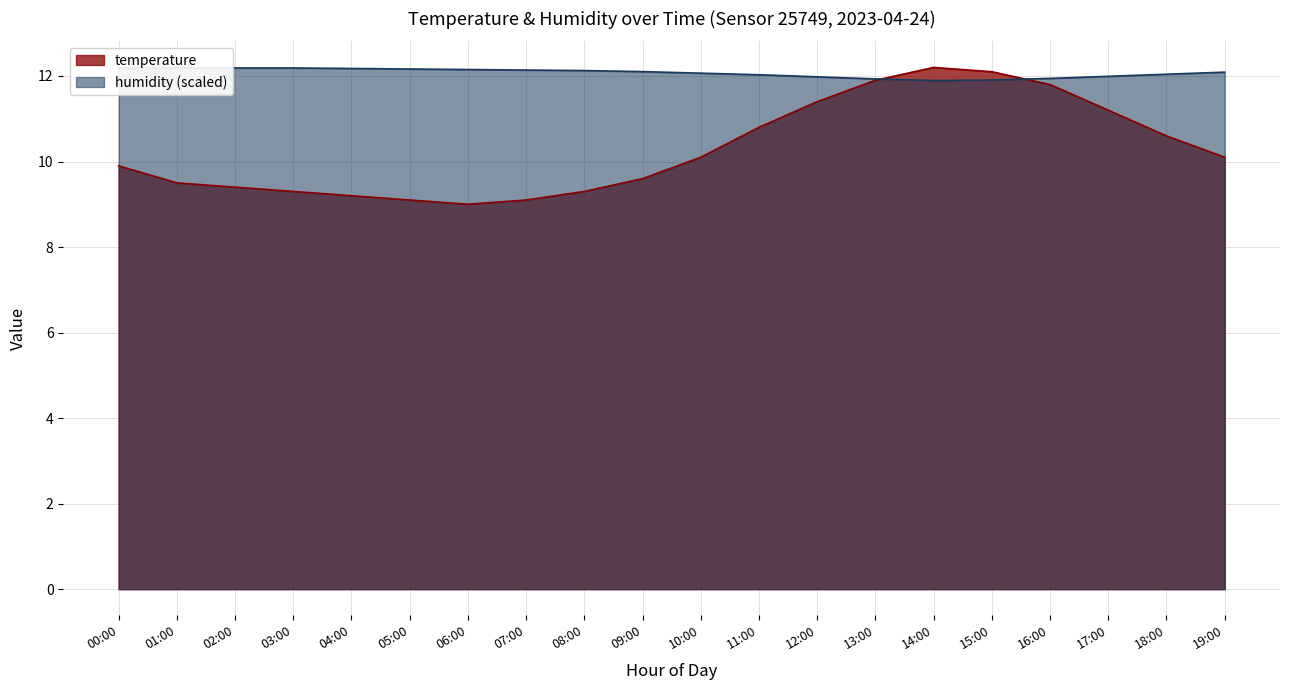

What is the sum of all temperature values?

205.6